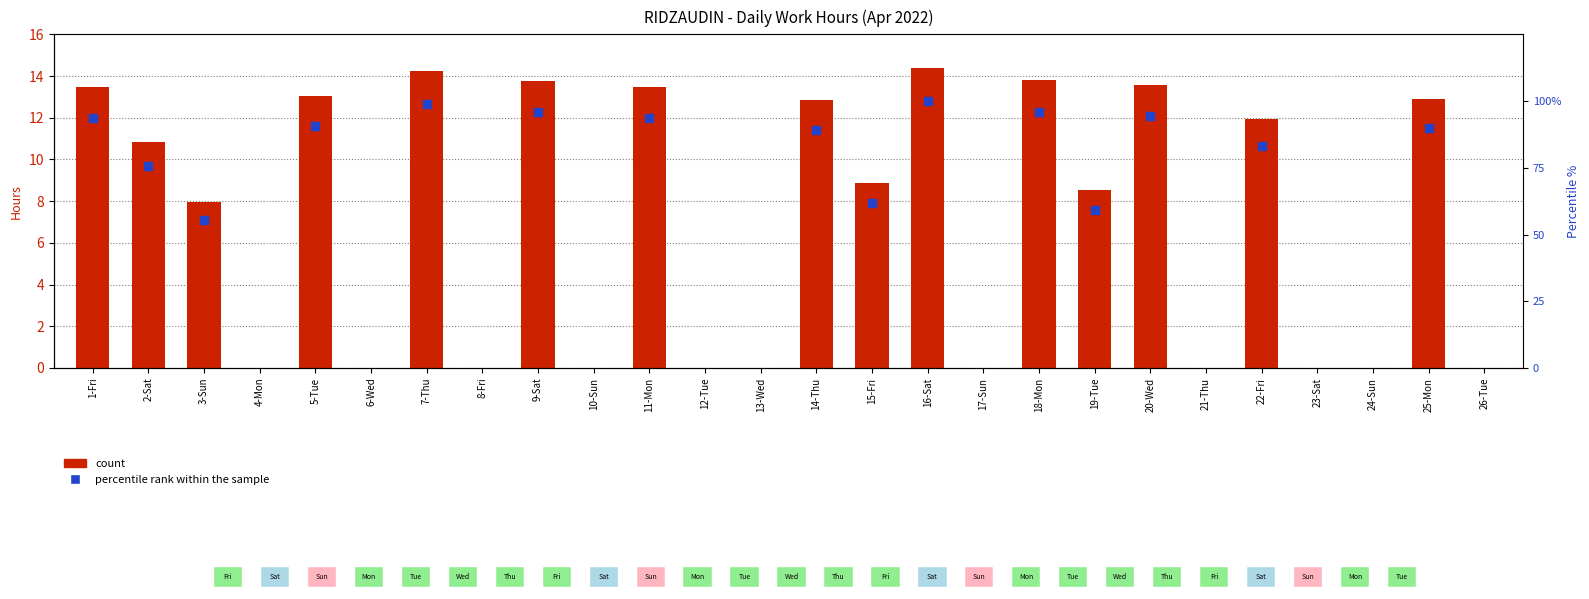

What is the change in value from 5-Tue to 21-Thu?

-13.0